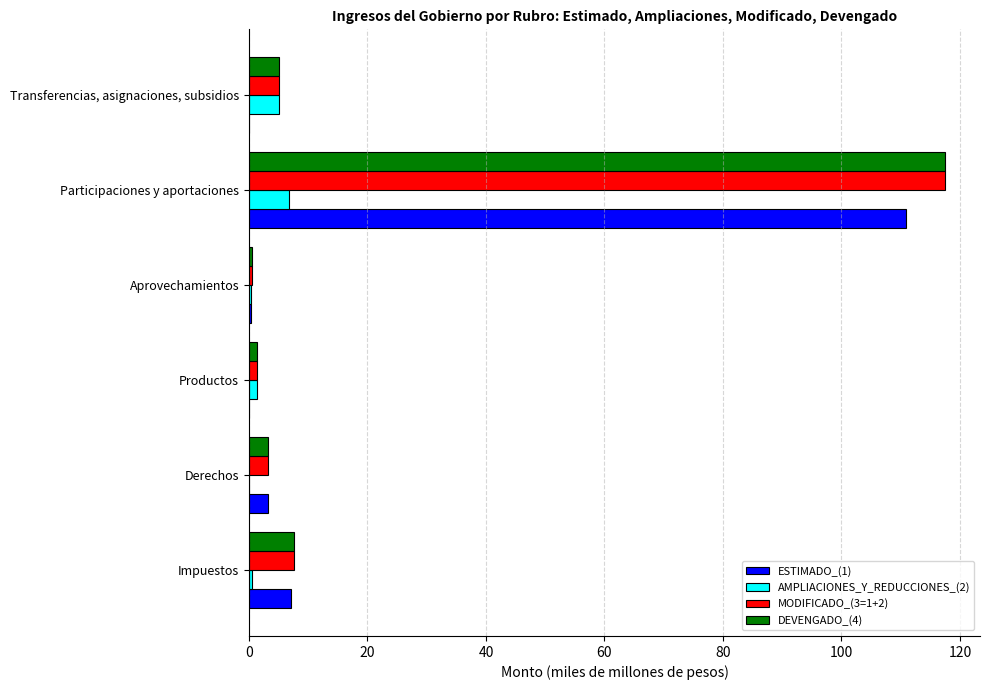

What is the sum of all DEVENGADO_(4) values?

135.3